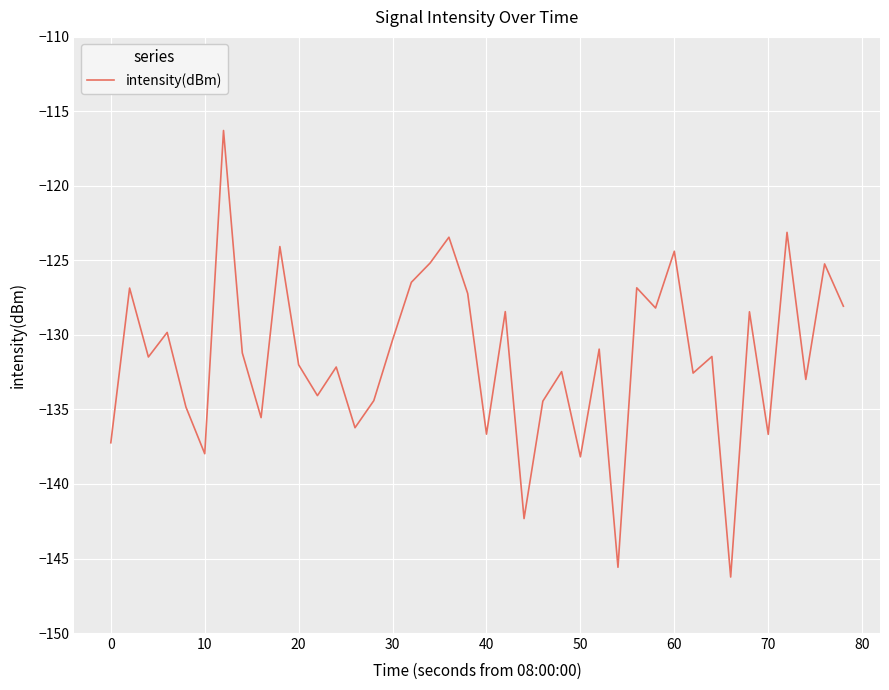

What is the difference between the maximum and minimum values?

30.0